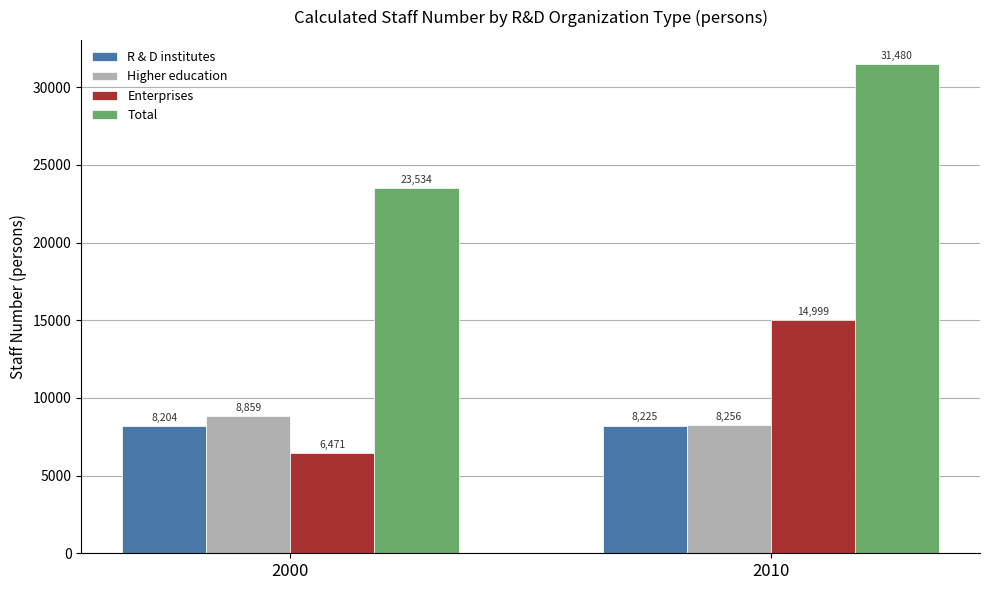

Which category has the lowest value in the Higher education series?

2010